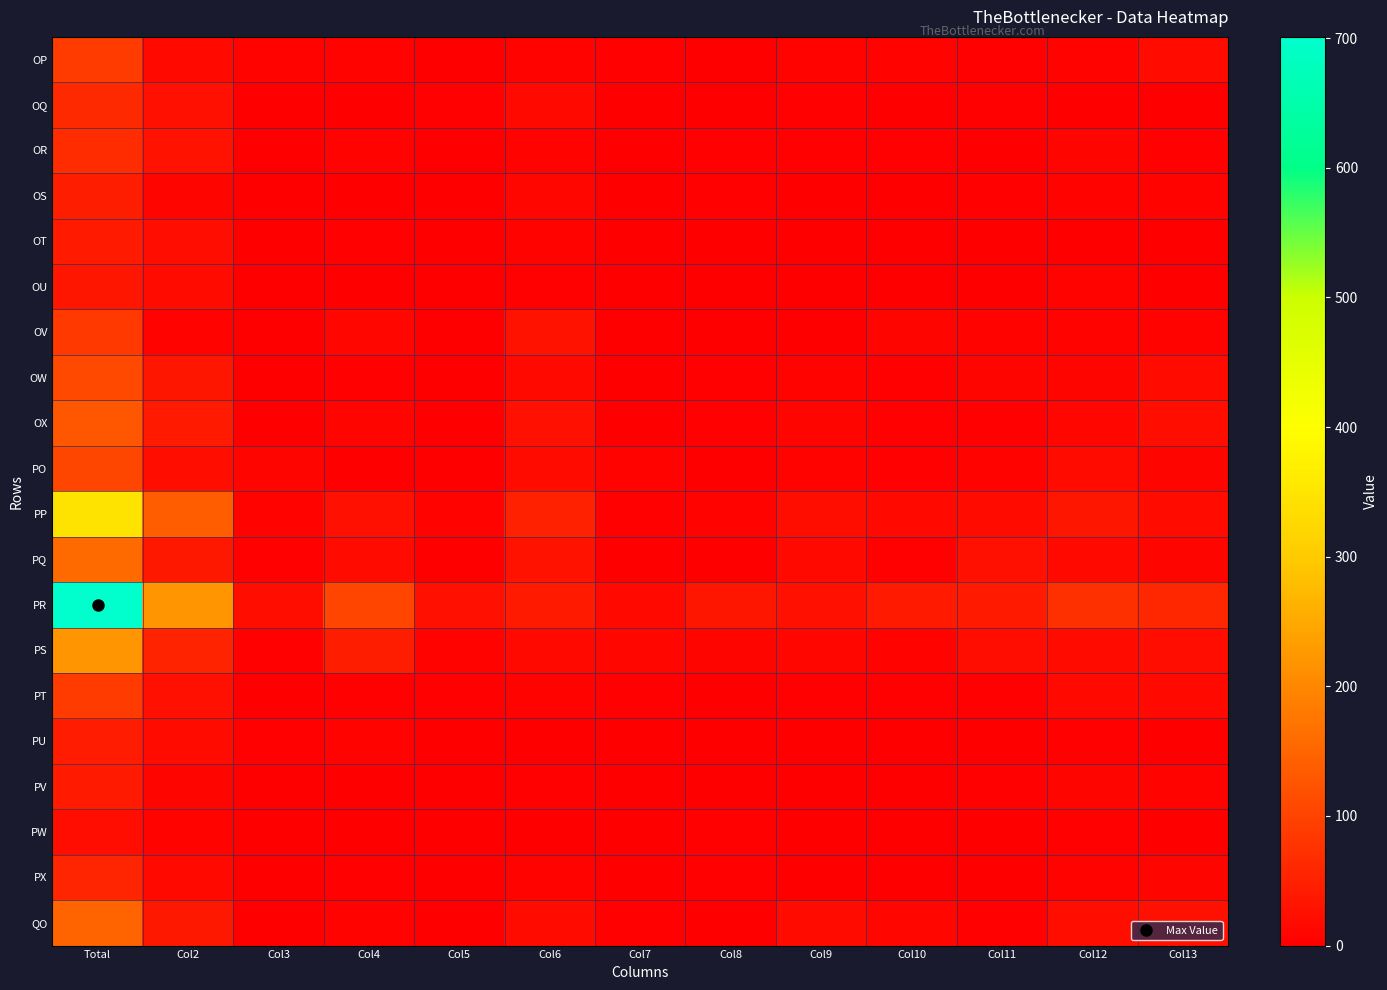

At which category does the chart reach its peak across all series?

Total